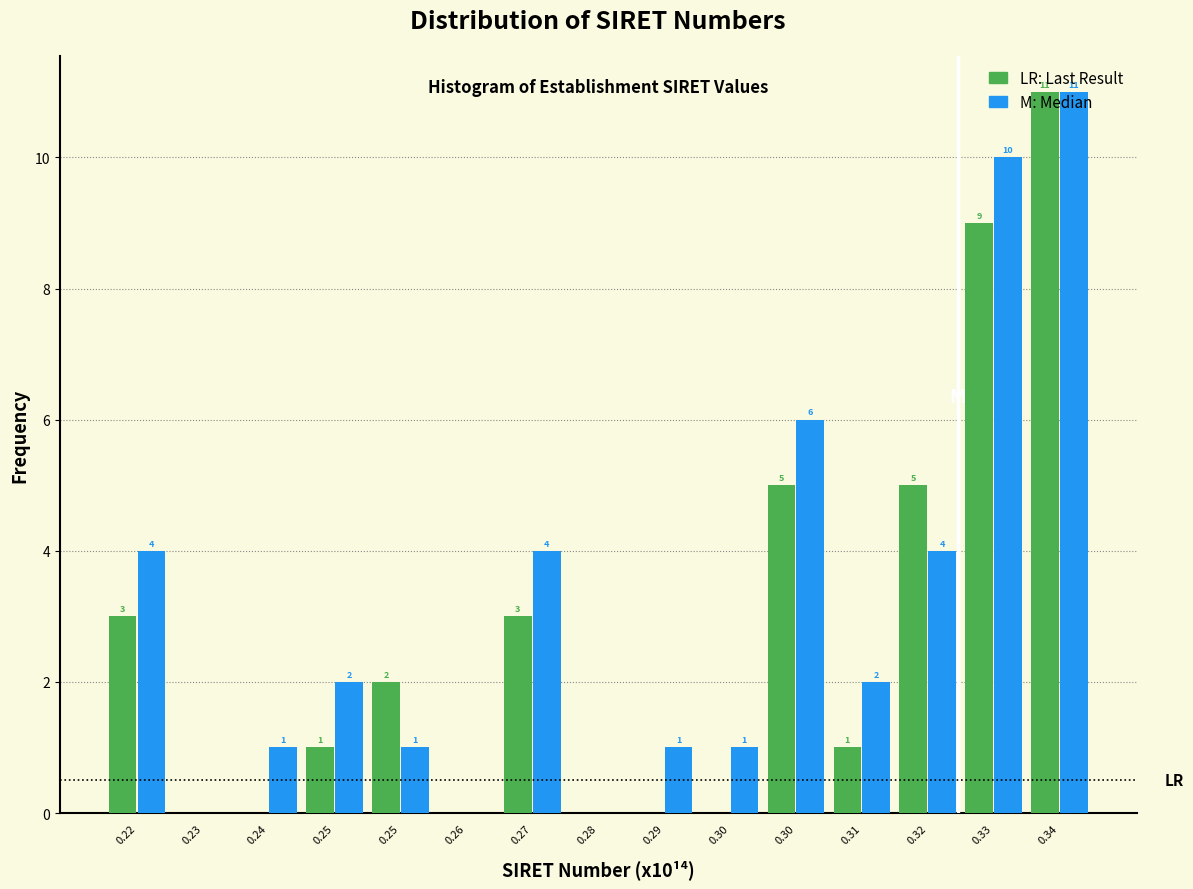

How many distinct data groups are displayed?

2